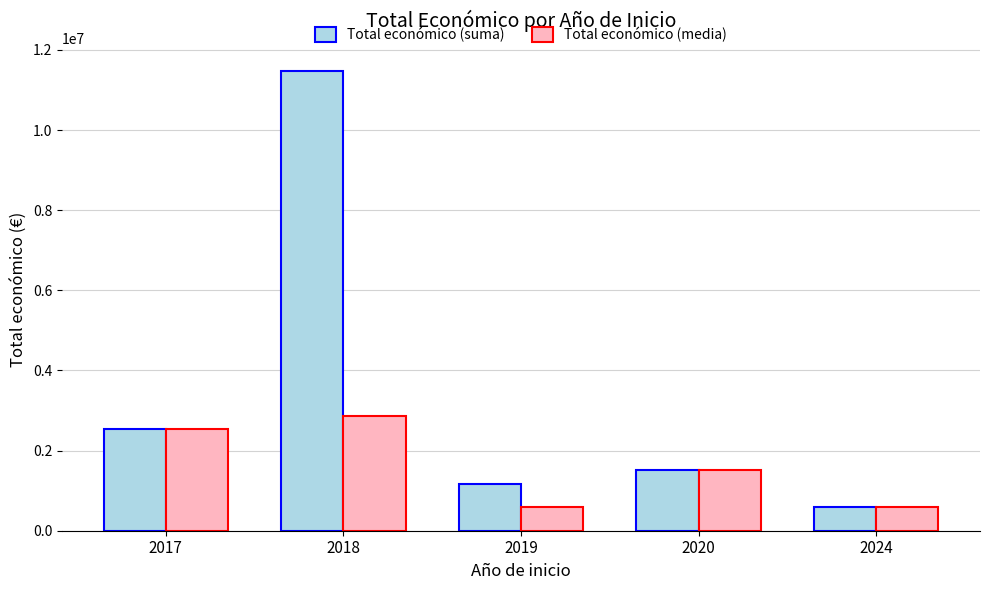

Where does the Total económico (suma) series first go above 1513726?

2017